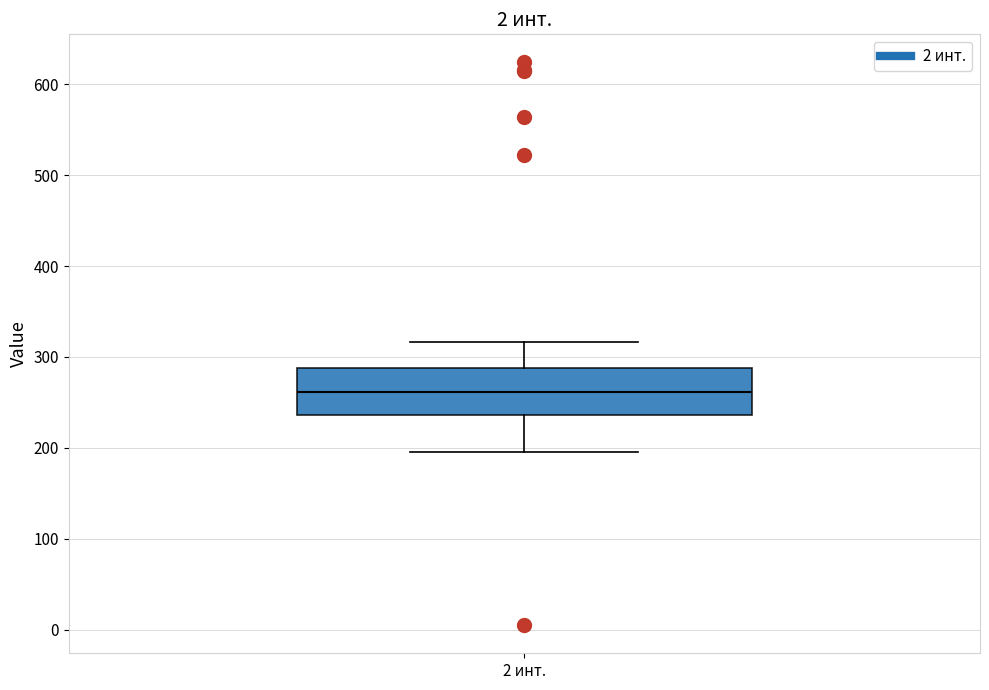

Transcribe this box plot: give where the median line is, the range the box spans, and where the two whiskers end, as read against the y-axis. The values are not printed on the chart, so give them approximately, as read against the axis.

median 260, box 240 to 290, whiskers 200 to 320